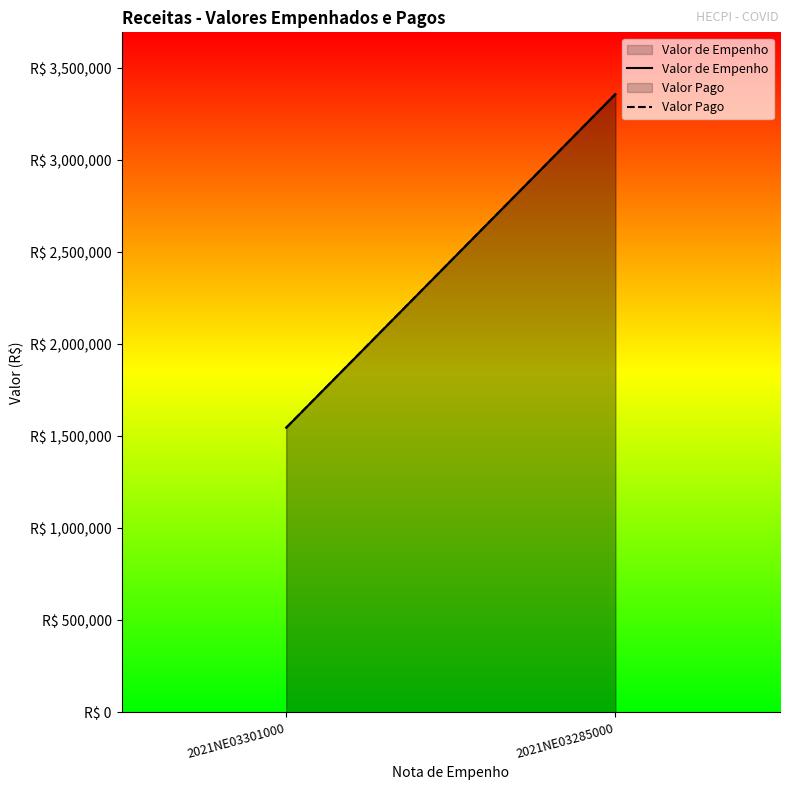

At how many categories does at least one series exceed 2320279?

1